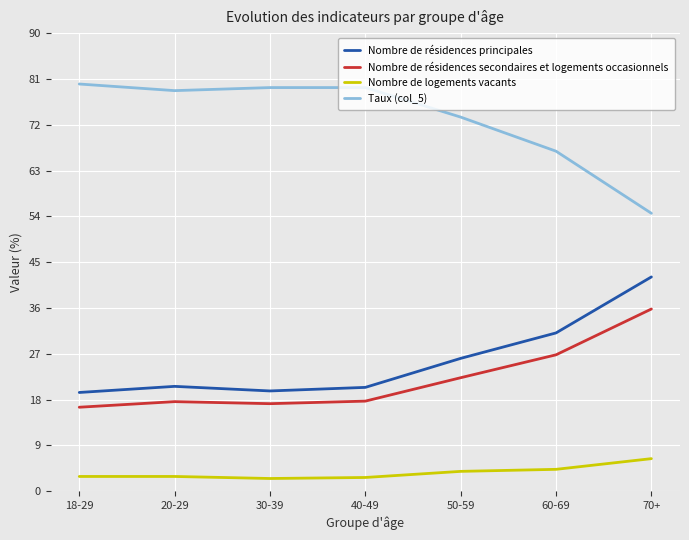

At how many categories does at least one series exceed 31?

7